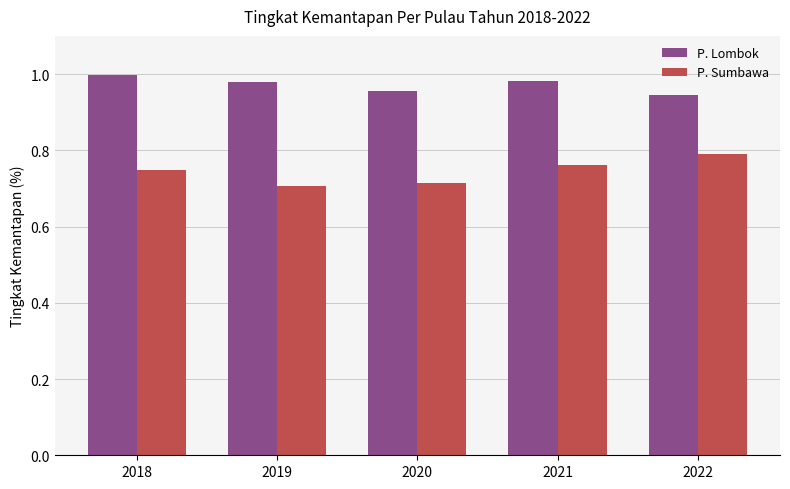

True or false: P. Sumbawa has a value of 1.4 at 2022.

False